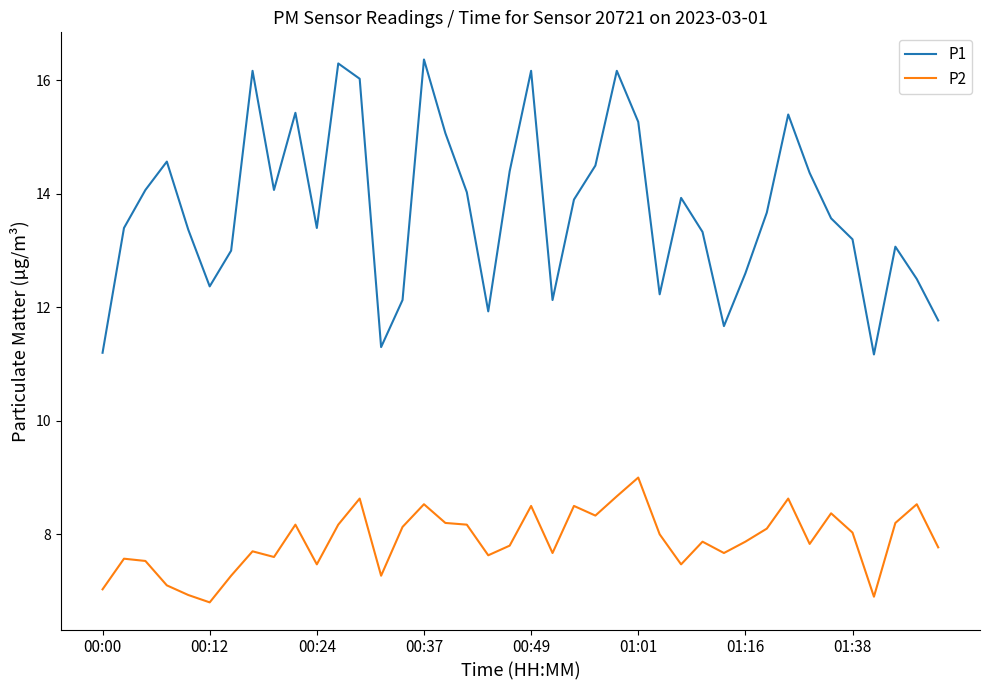

Does the chart have visible grid lines?

No